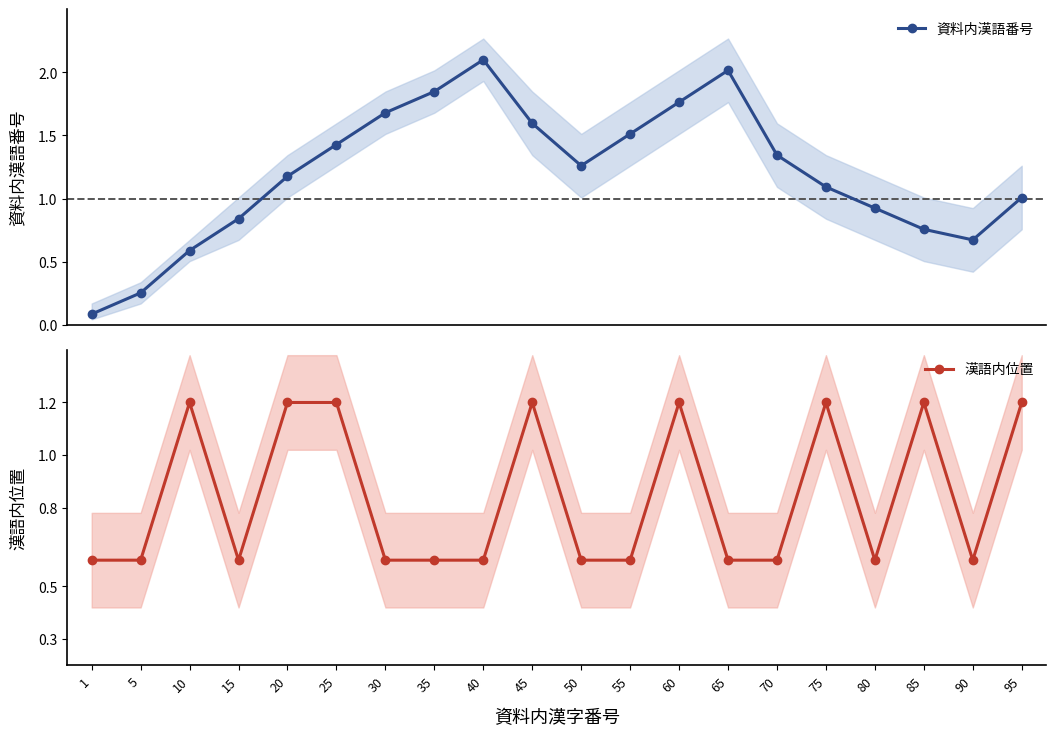

What is the value of the 資料内漢語番号 point at the 9th from the left?

2.1